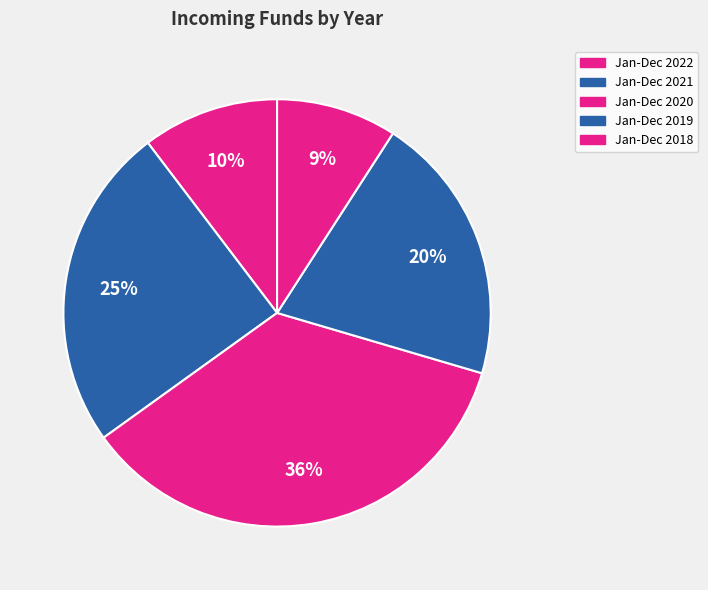

To the nearest percent, what is the combined percentage of Jan-Dec 2020 and Jan-Dec 2019?

56%